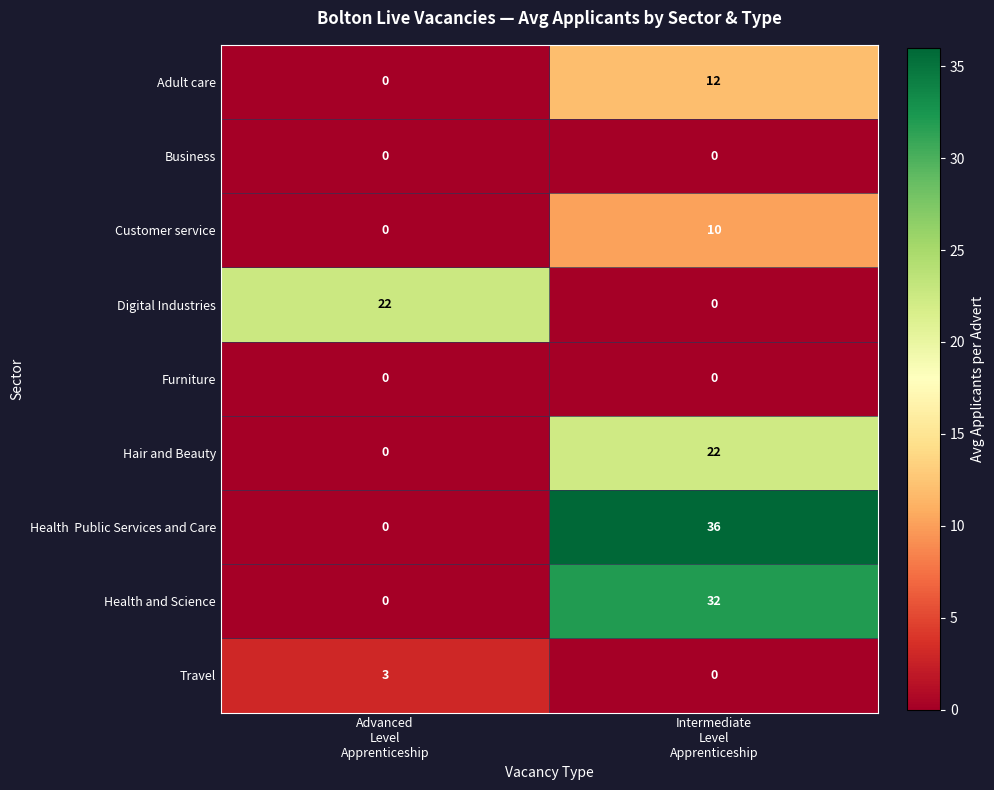

What is the difference between the maximum and minimum values in the Digital Industries series?

22